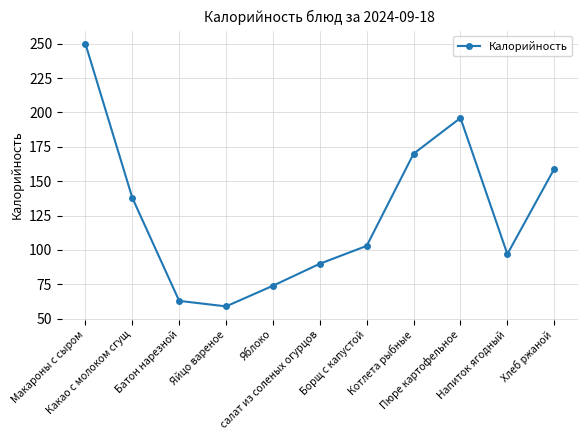

What is the change in value from Макароны с сыром to Яблоко?

-176